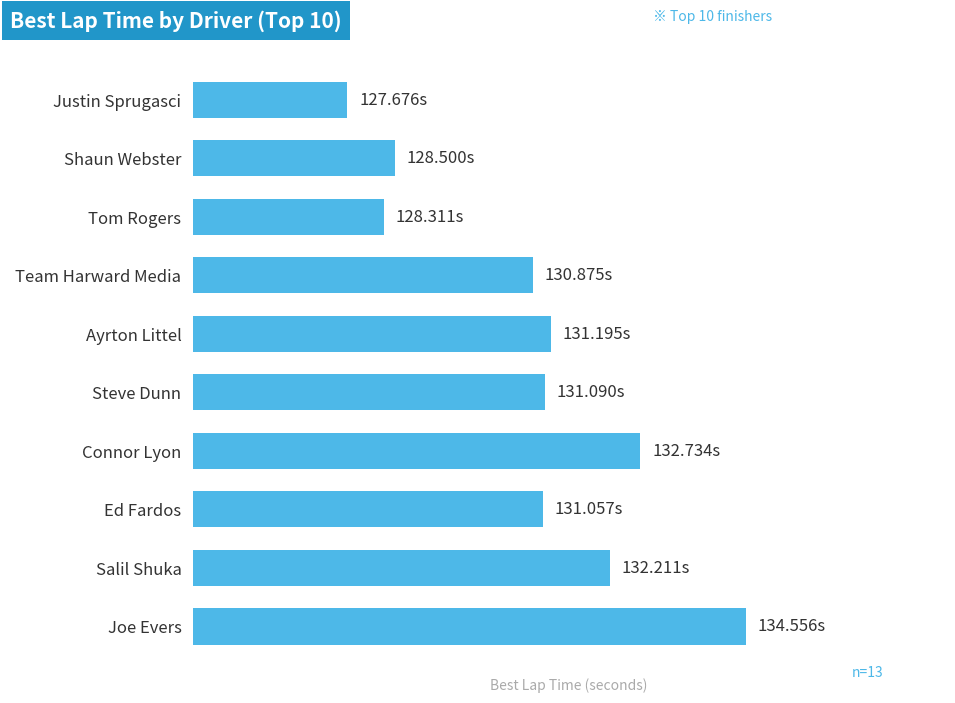

Does the chart contain stacked bars?

No